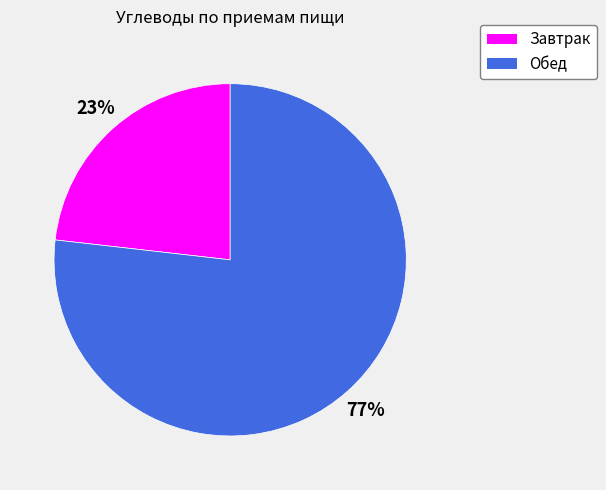

What is the ratio of the value at Обед to the value at Завтрак?

3.3